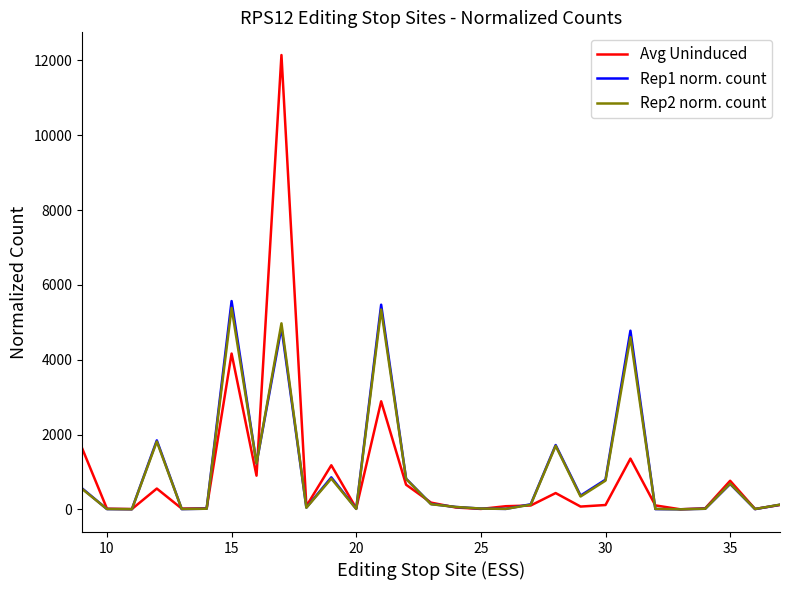

Which series has the widest spread of values?

Avg Uninduced